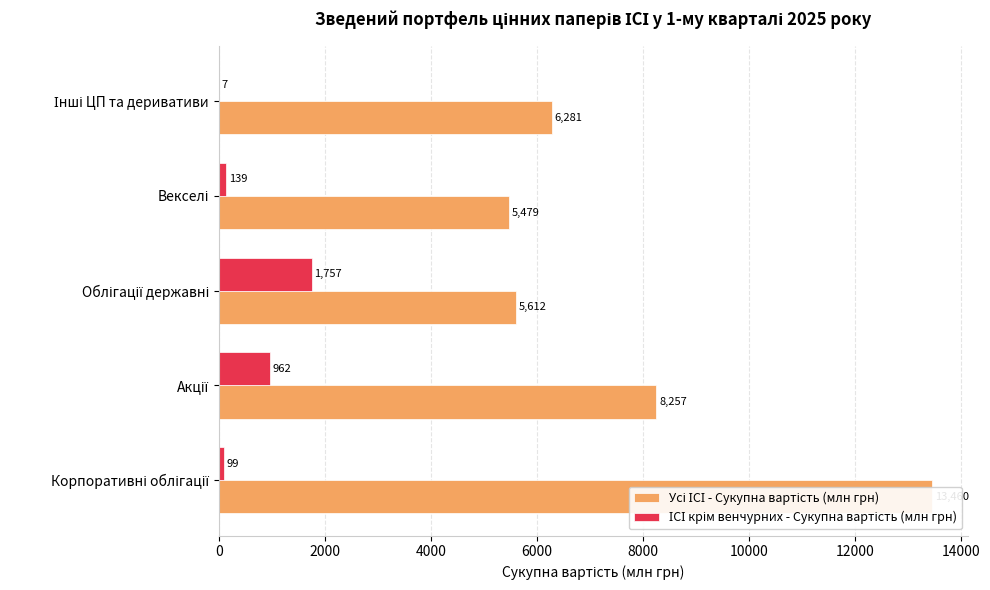

Is the value of Усі ІСІ - Сукупна вартість (млн грн) at Облігації державні greater than the value of ІСІ крім венчурних - Сукупна вартість (млн грн) at Векселі?

Yes